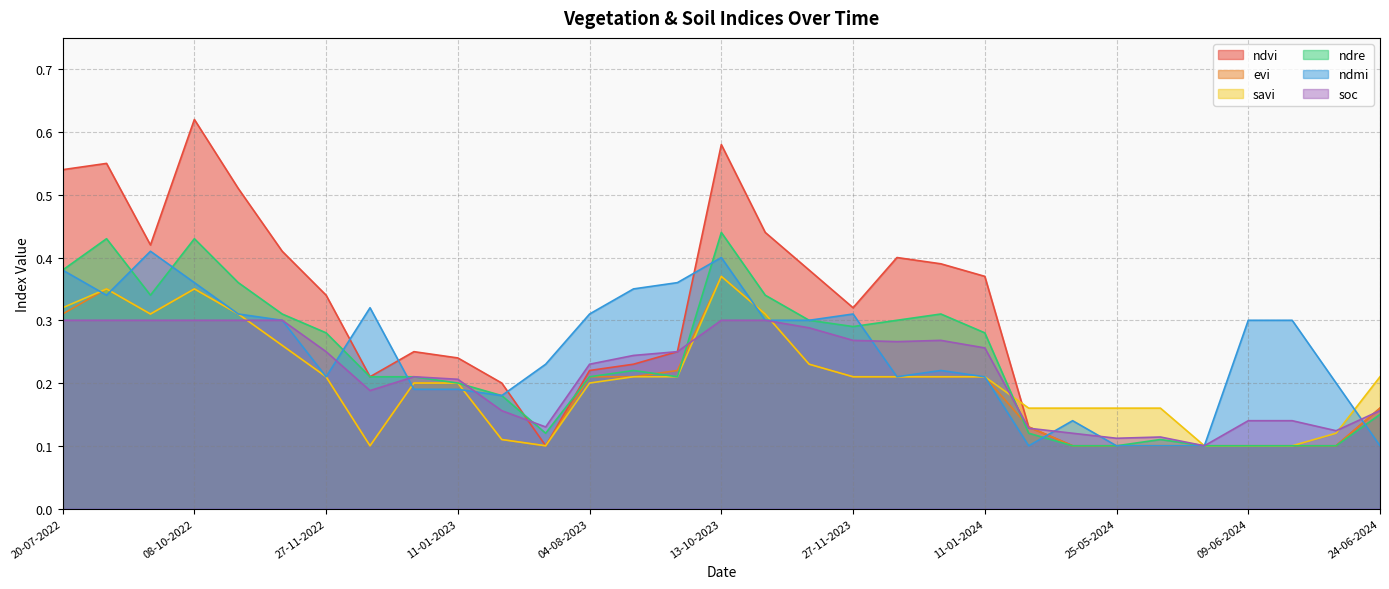

Is it true that savi equals 0.1 at 10-07-2023?

True